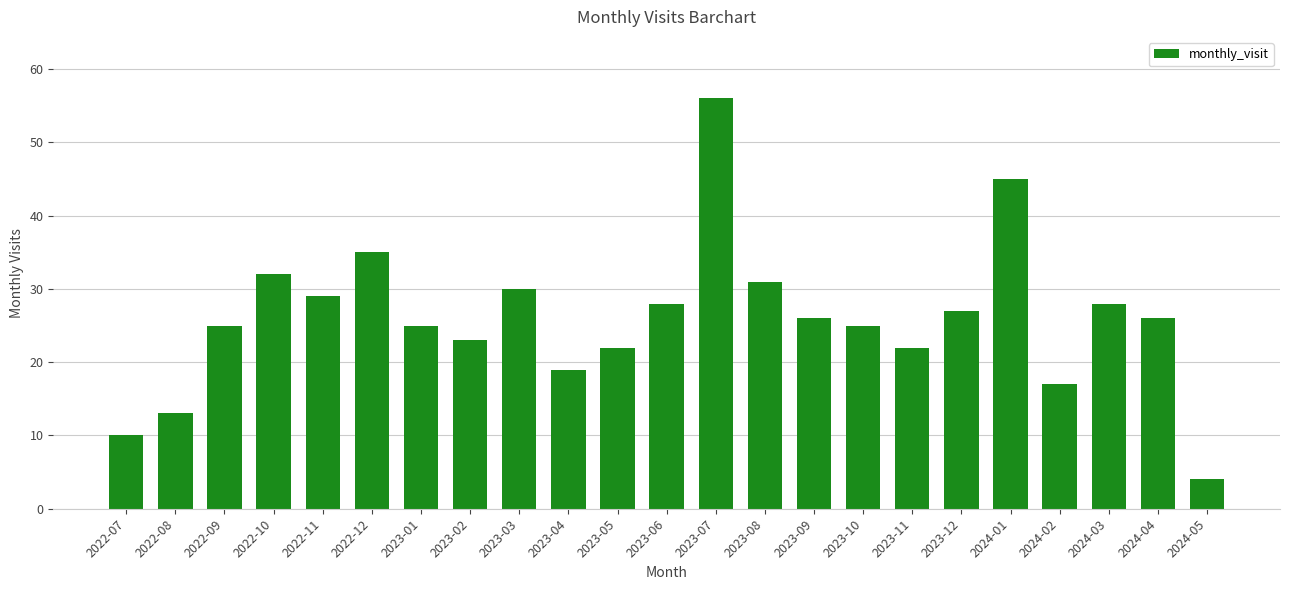

How many distinct data groups are displayed?

1